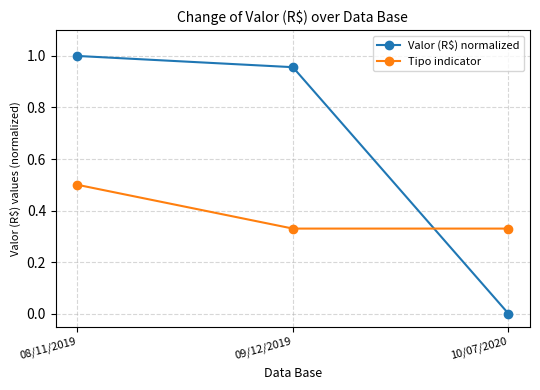

Between 08/11/2019 and 09/12/2019, which series saw the biggest shift?

Tipo indicator